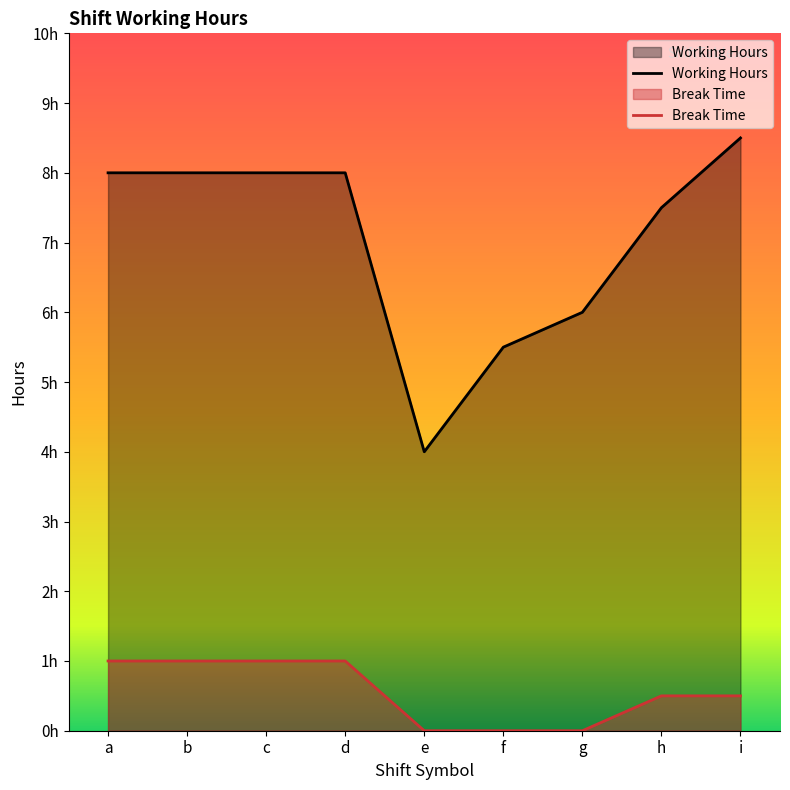

How many lines are shown in the chart?

2